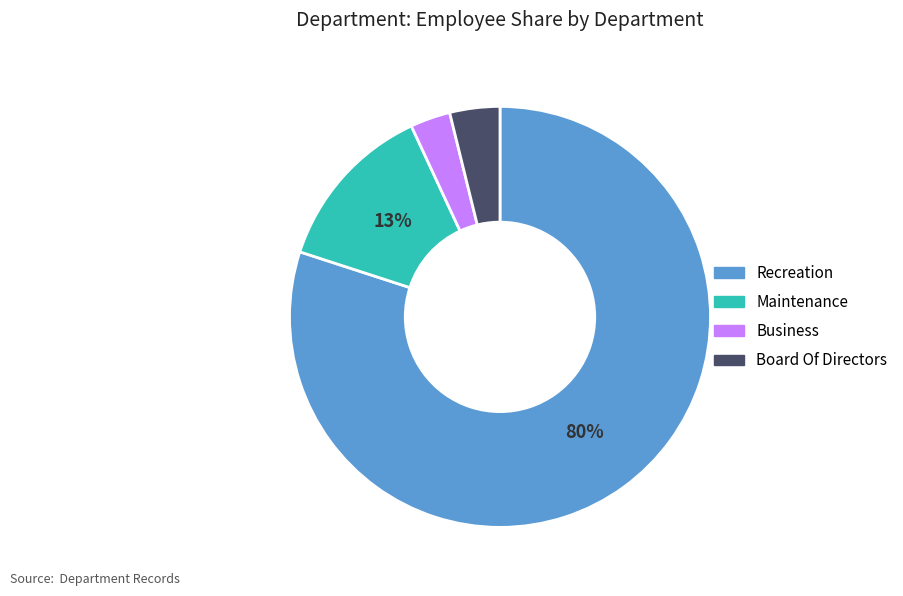

Does Recreation account for over 50% of the chart?

Yes